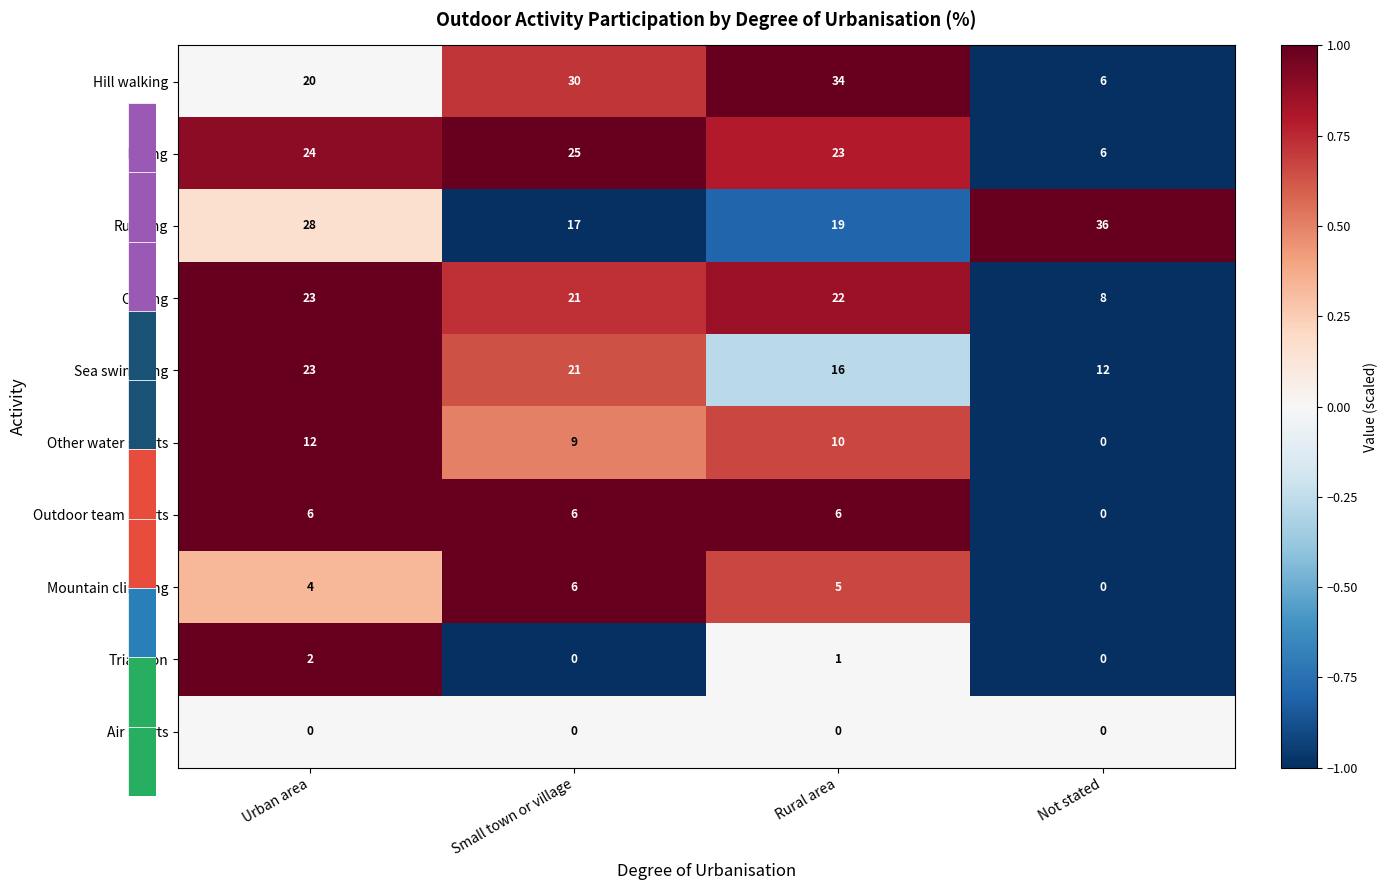

Count the number of categories in the chart.

4